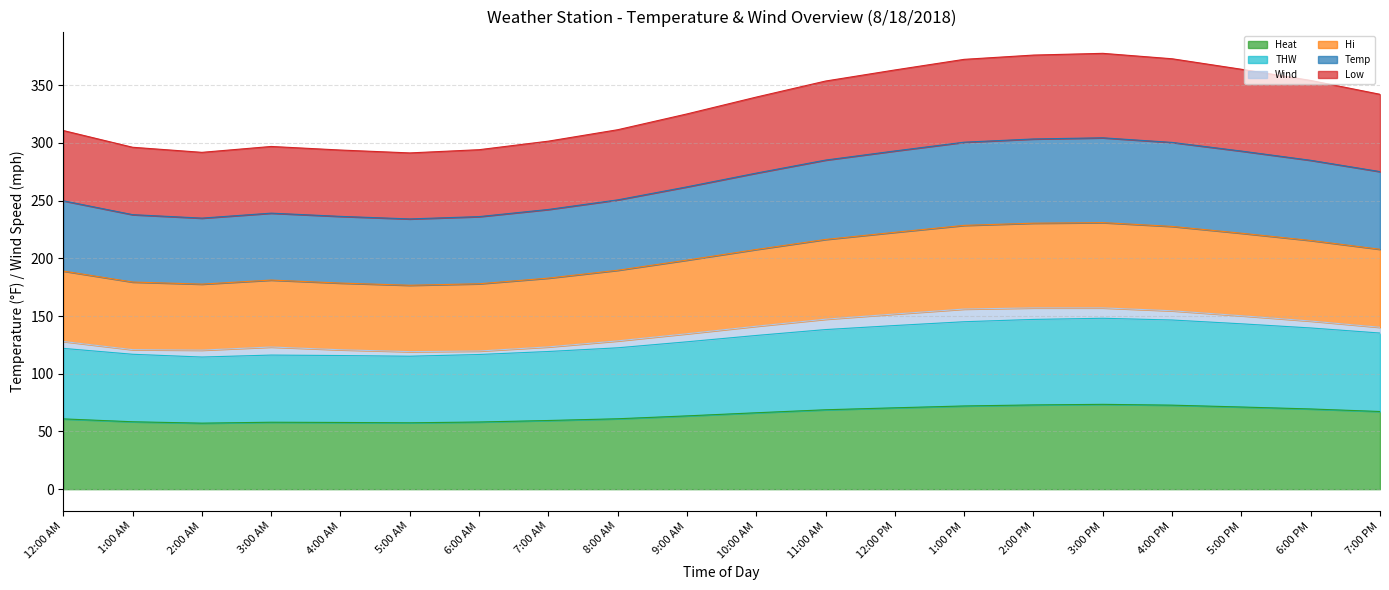

Does the chart have visible grid lines?

Yes